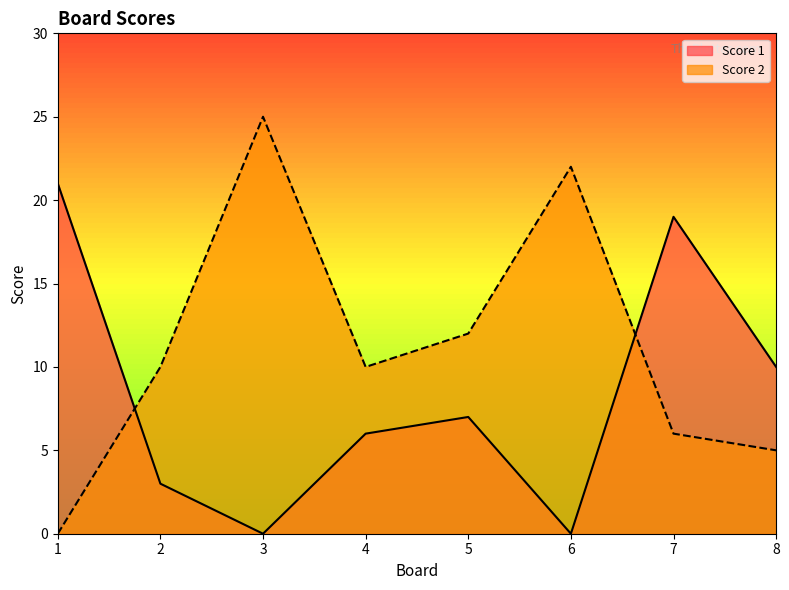

What is the difference between the maximum and minimum values in the Score 1 series?

21